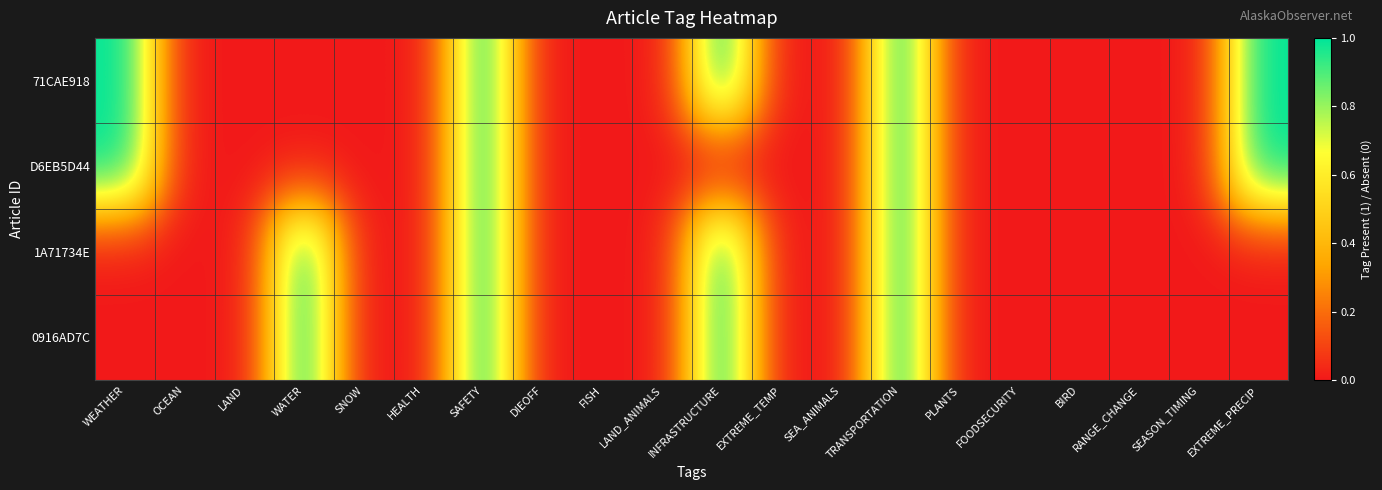

Reading left to right, what are all the values shown in this chart?

71CAE918: WEATHER=1	OCEAN=0	LAND=0	WATER=0	SNOW=0	HEALTH=0	SAFETY=1	DIEOFF=0	FISH=0	LAND_ANIMALS=0	INFRASTRUCTURE=1	EXTREME_TEMP=0	SEA_ANIMALS=0	TRANSPORTATION=1	PLANTS=0	FOODSECURITY=0	BIRD=0	RANGE_CHANGE=0	SEASON_TIMING=0	EXTREME_PRECIP=1
D6EB5D44: WEATHER=1	OCEAN=0	LAND=0	WATER=0	SNOW=0	HEALTH=0	SAFETY=1	DIEOFF=0	FISH=0	LAND_ANIMALS=0	INFRASTRUCTURE=0	EXTREME_TEMP=0	SEA_ANIMALS=0	TRANSPORTATION=1	PLANTS=0	FOODSECURITY=0	BIRD=0	RANGE_CHANGE=0	SEASON_TIMING=0	EXTREME_PRECIP=1
1A71734E: WEATHER=0	OCEAN=0	LAND=0	WATER=1	SNOW=0	HEALTH=0	SAFETY=1	DIEOFF=0	FISH=0	LAND_ANIMALS=0	INFRASTRUCTURE=1	EXTREME_TEMP=0	SEA_ANIMALS=0	TRANSPORTATION=1	PLANTS=0	FOODSECURITY=0	BIRD=0	RANGE_CHANGE=0	SEASON_TIMING=0	EXTREME_PRECIP=0
0916AD7C: WEATHER=0	OCEAN=0	LAND=0	WATER=1	SNOW=0	HEALTH=0	SAFETY=1	DIEOFF=0	FISH=0	LAND_ANIMALS=0	INFRASTRUCTURE=1	EXTREME_TEMP=0	SEA_ANIMALS=0	TRANSPORTATION=1	PLANTS=0	FOODSECURITY=0	BIRD=0	RANGE_CHANGE=0	SEASON_TIMING=0	EXTREME_PRECIP=0